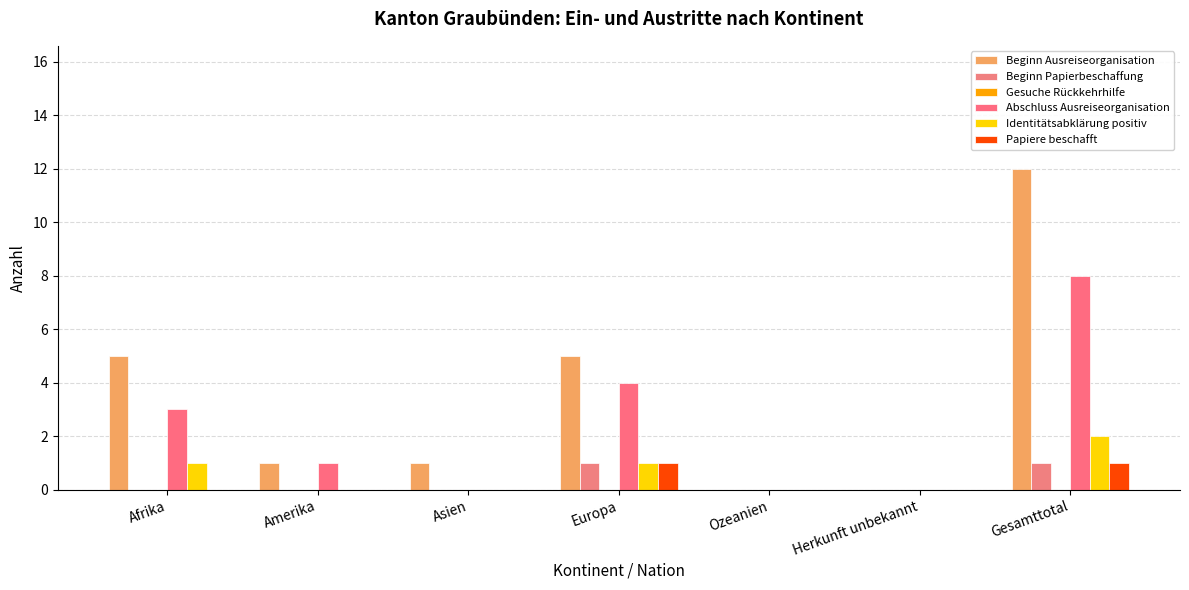

Which series has the largest range (max minus min)?

Beginn Ausreiseorganisation